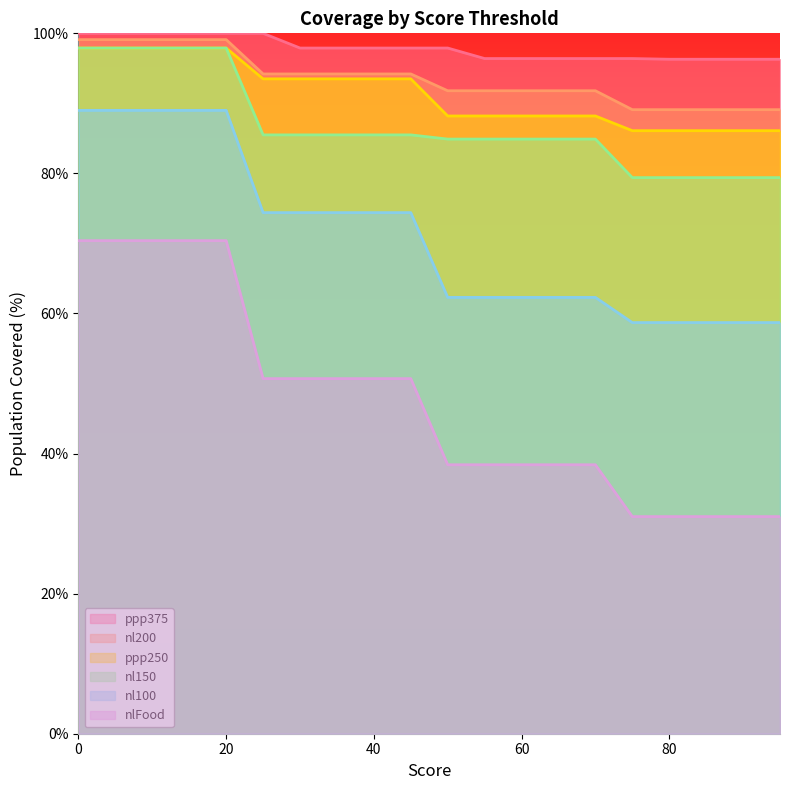

What value does the nlFood series have at 25?

50.7